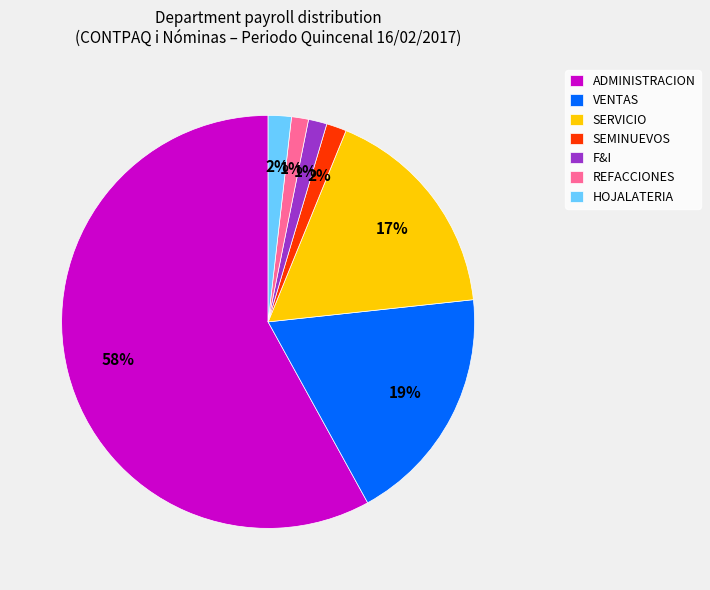

To the nearest percent, what is the difference between the largest and smallest slice percentages?

57%